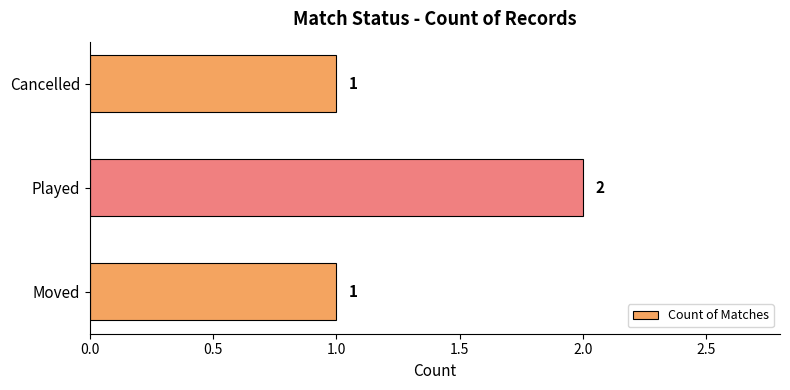

What is the sum of all values?

4